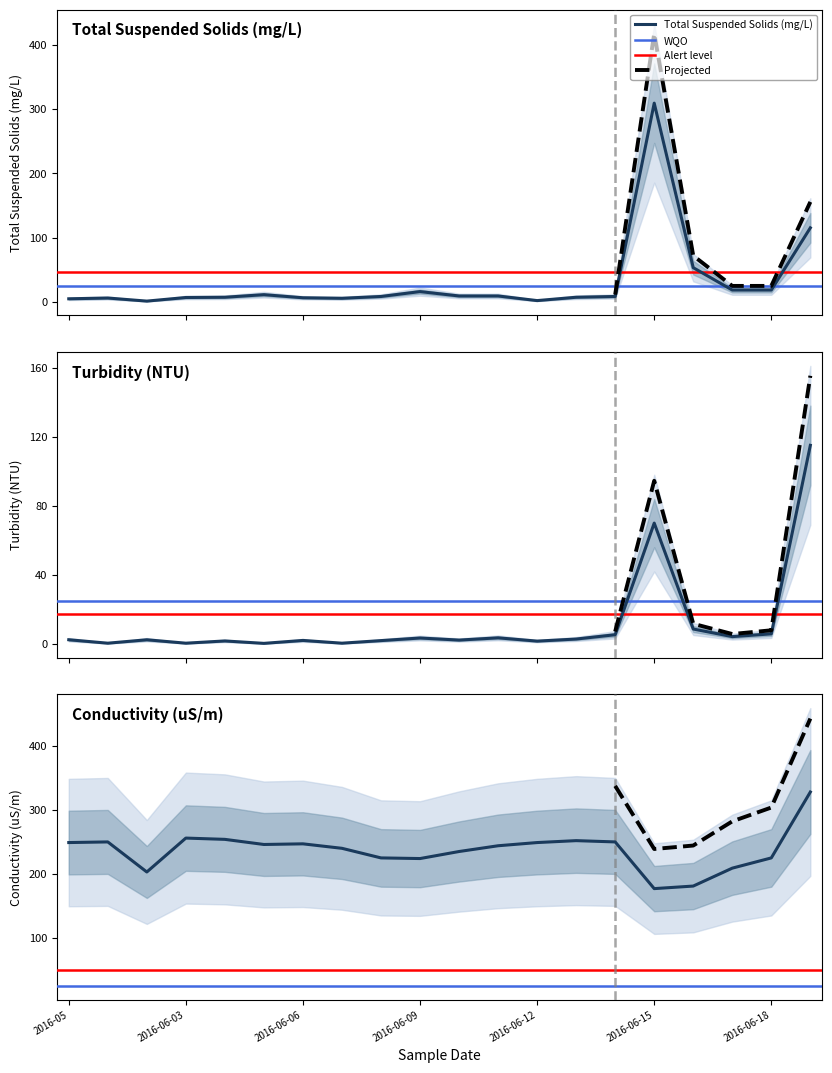

How many distinct data groups are displayed?

3